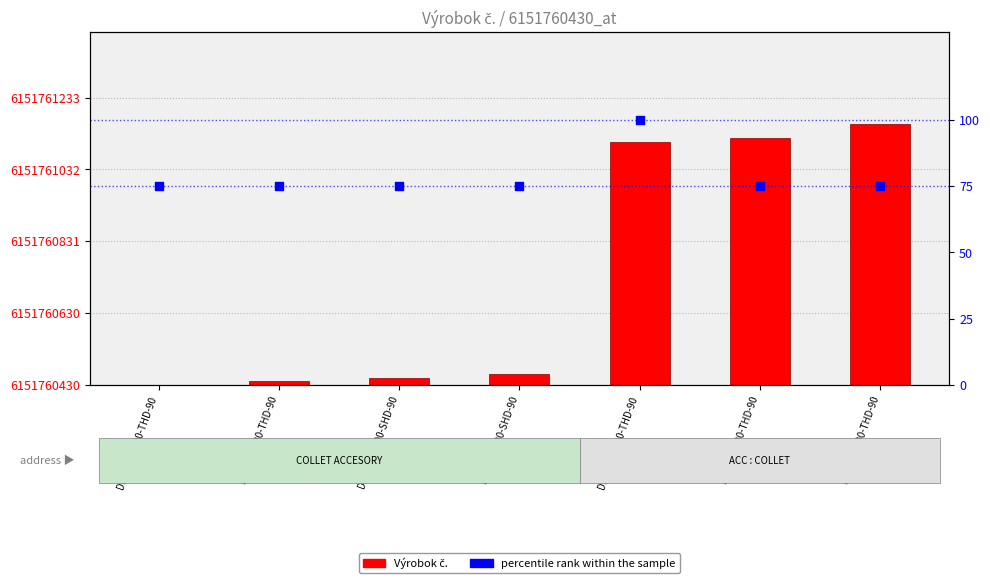

At how many categories does at least one series exceed 718?

1